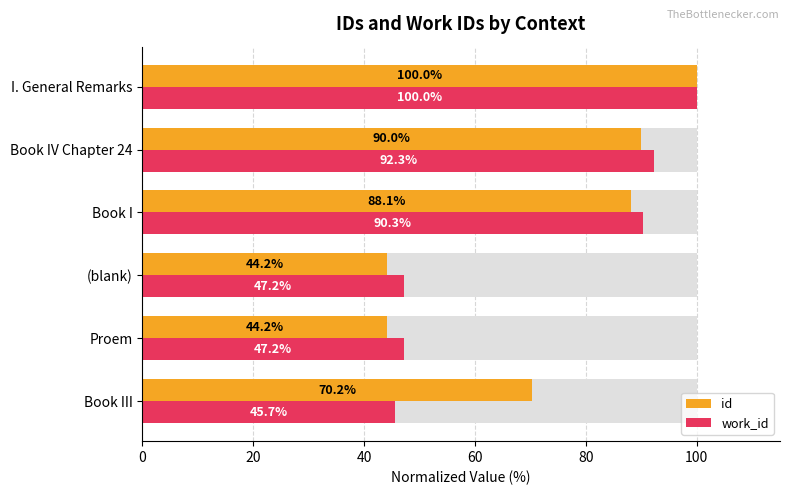

True or false: id has a value of 44.2 at (blank).

True